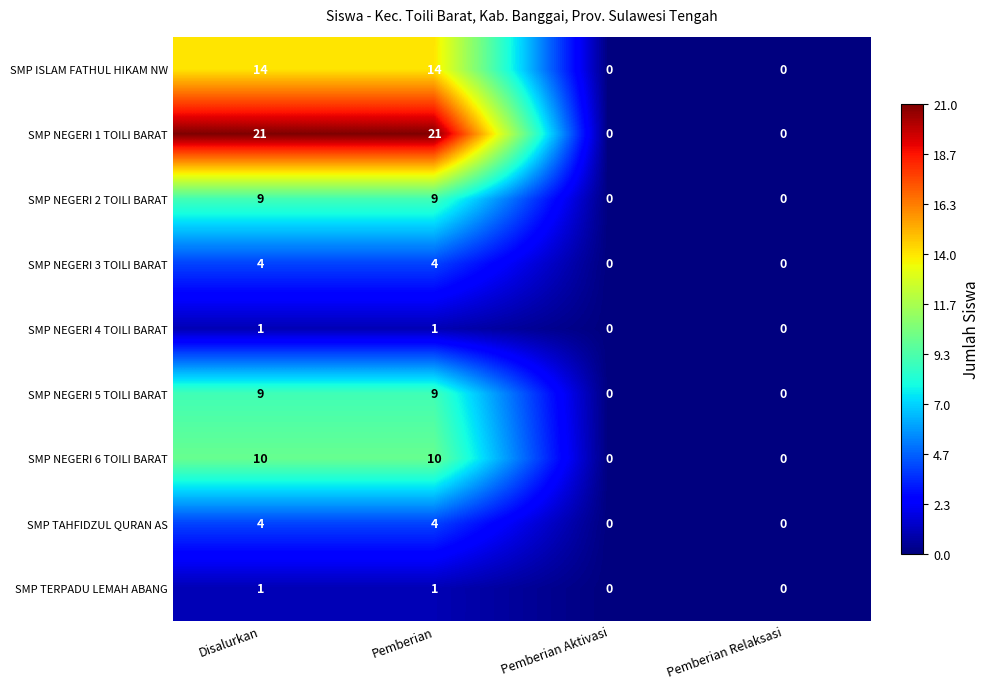

Which series has the largest total across all categories?

SMP NEGERI 1 TOILI BARAT